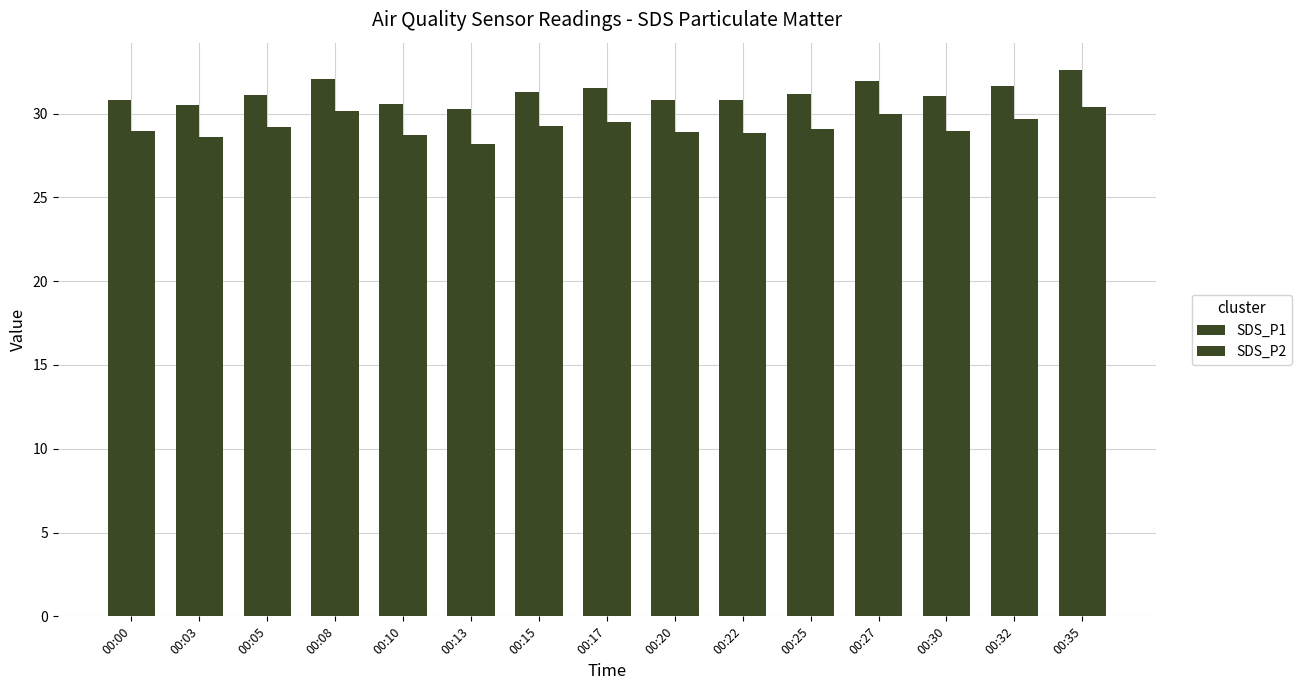

At 00:30, list the series in order from largest to smallest.

SDS_P1, SDS_P2